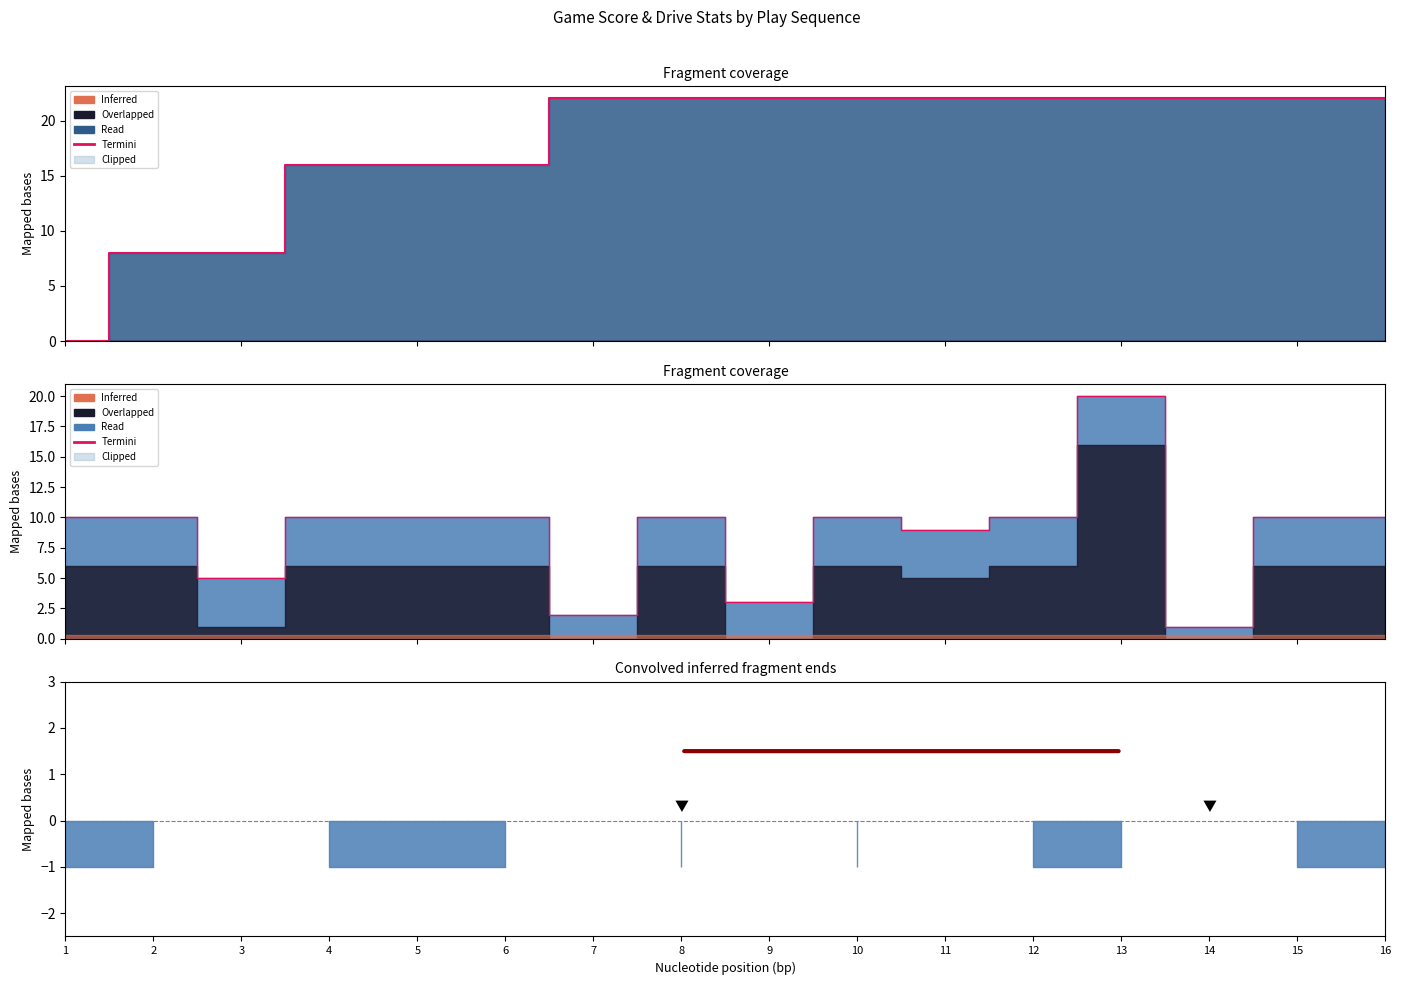

Reading left to right, what are all the values shown in this chart?

1=10	2=10	3=5	4=10	5=10	6=10	7=2	8=10	9=3	10=10	11=9	12=10	13=20	14=1	15=10	16=10